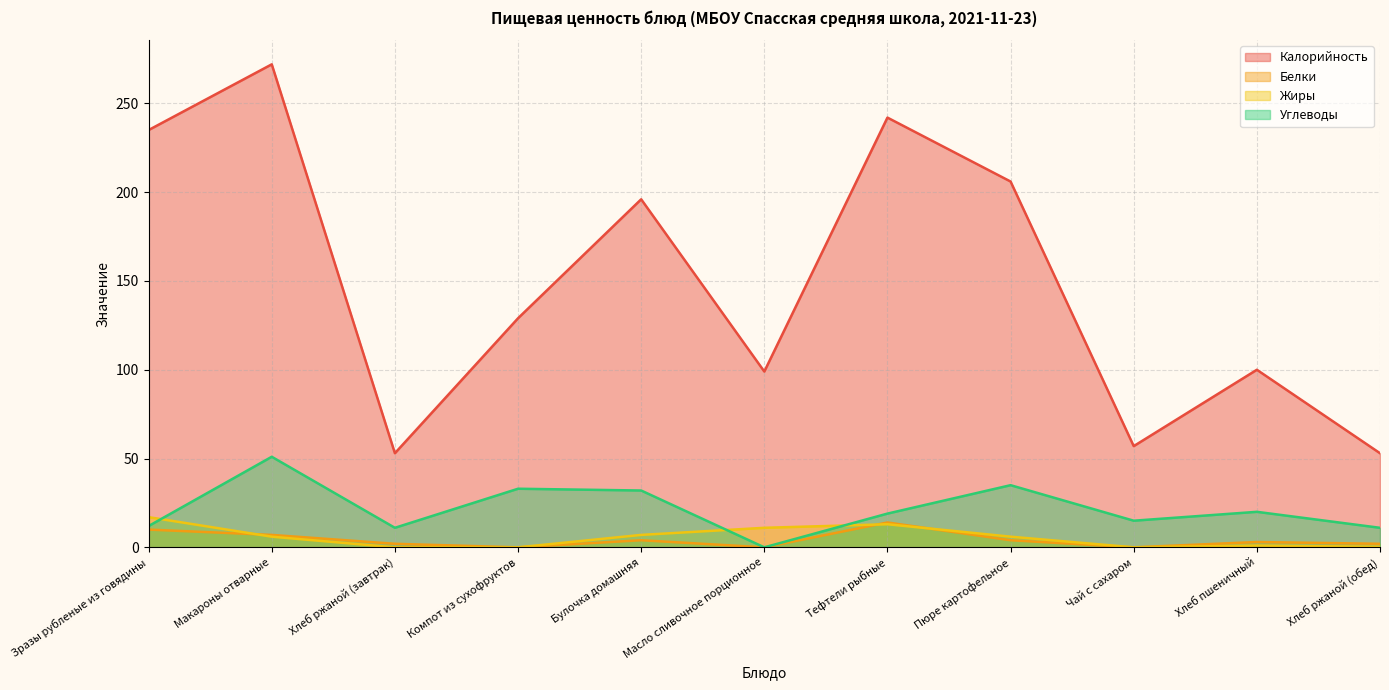

In Калорийность, how many points are lower than both neighbors (excluding endpoints)?

3